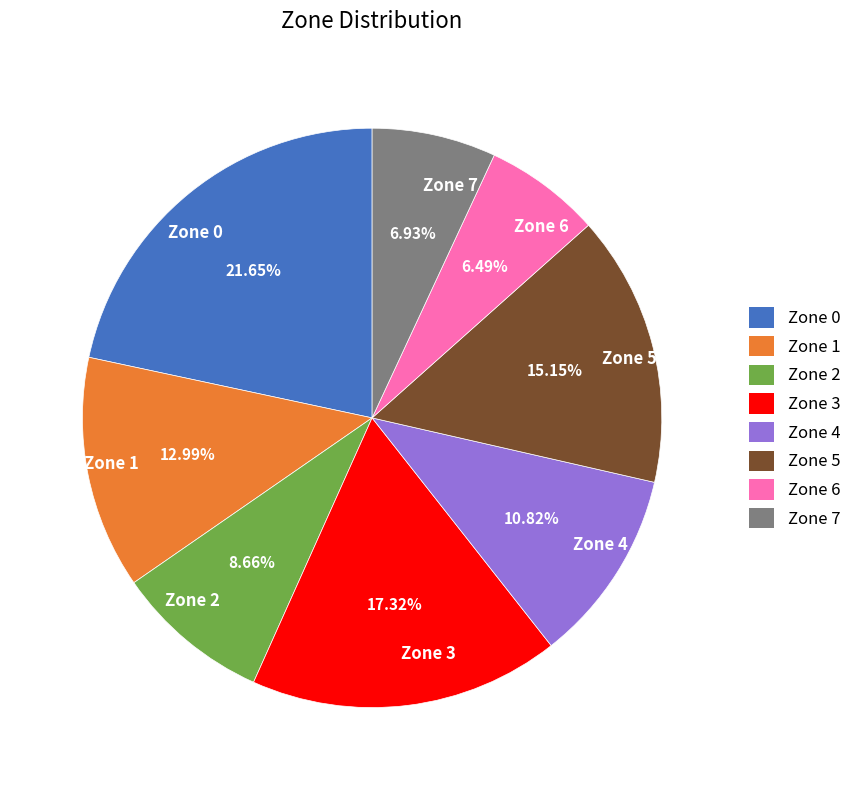

What is the largest slice in the pie chart?

Zone 0